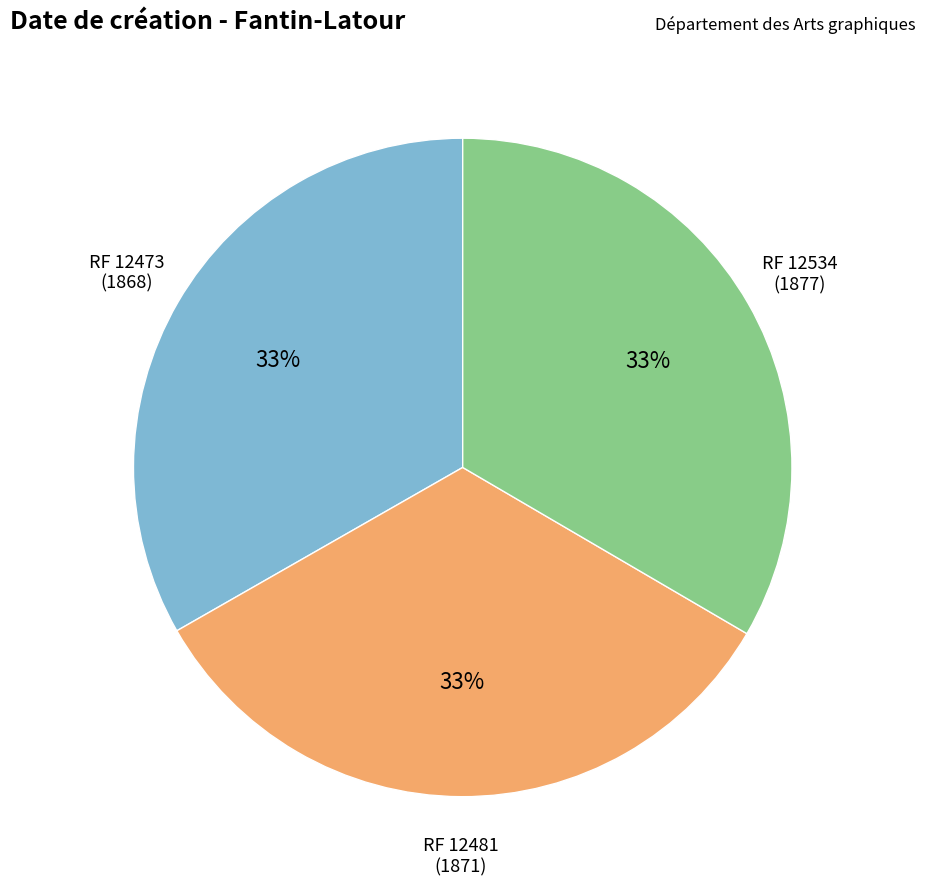

Is the sum of RF 12534 (1877) and RF 12473 (1868) greater than half?

Yes